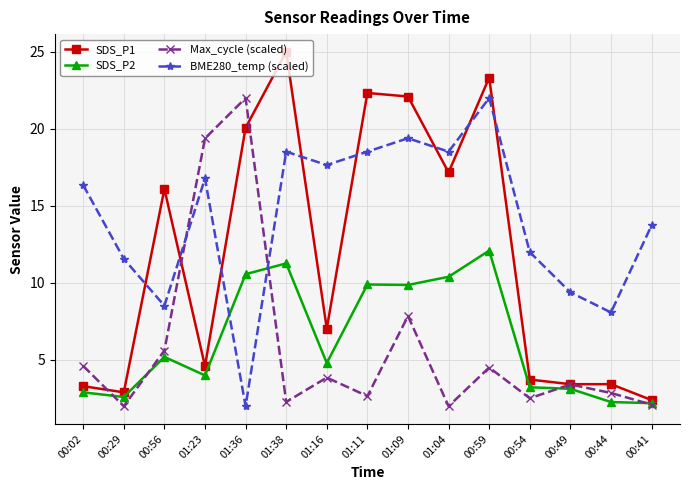

What is the total value across all series at 01:16?

33.3